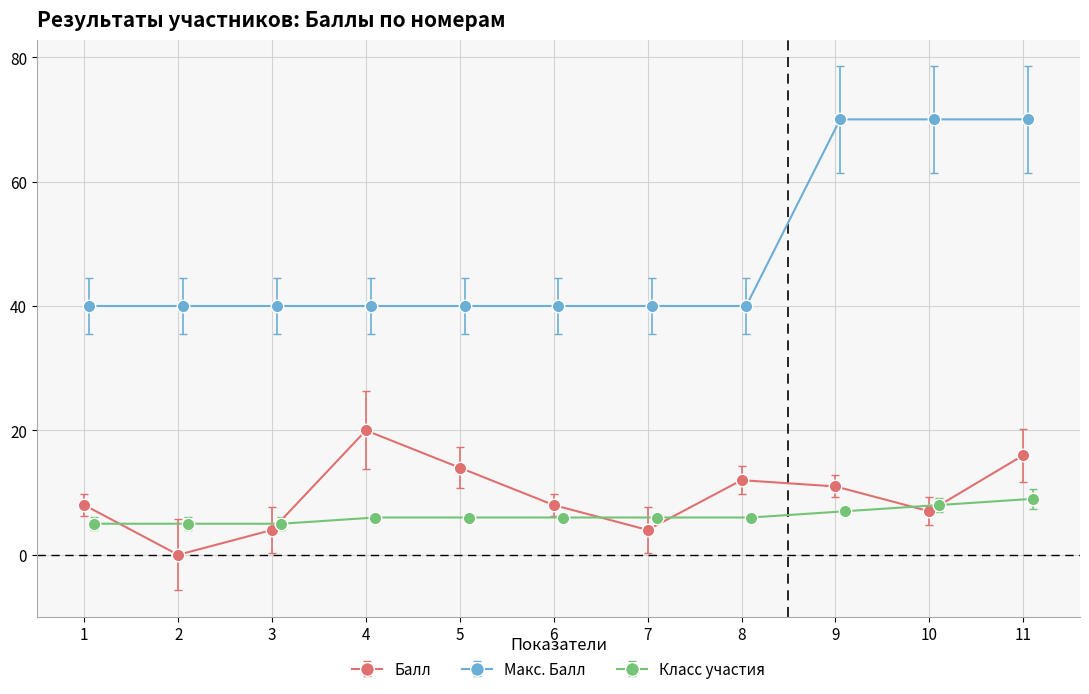

What are all the series names shown in the legend?

Балл, Макс. Балл, Класс участия